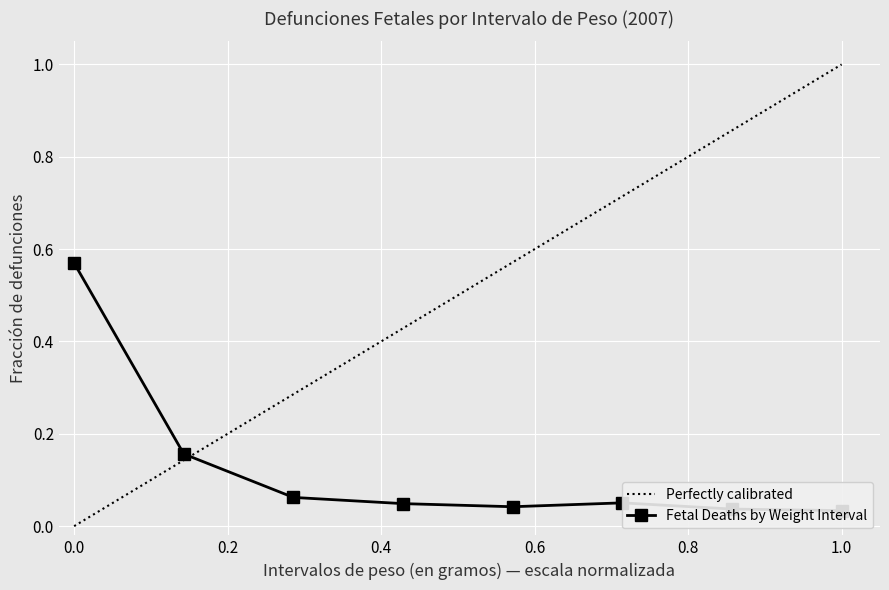

The chart shows a value of 0.2 at 500-999. True or false?

True